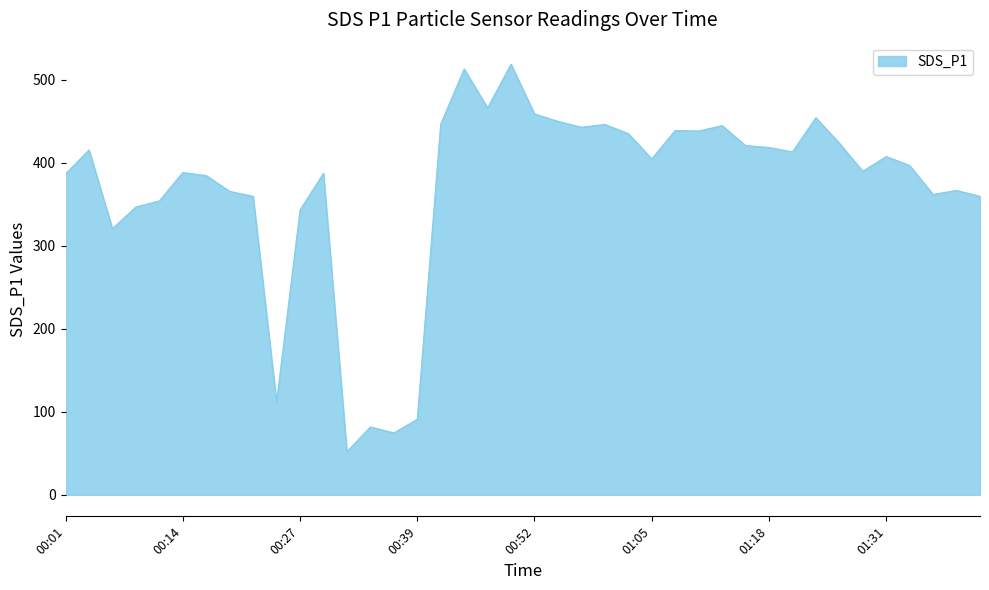

What is the minimum value shown in the chart?

51.9